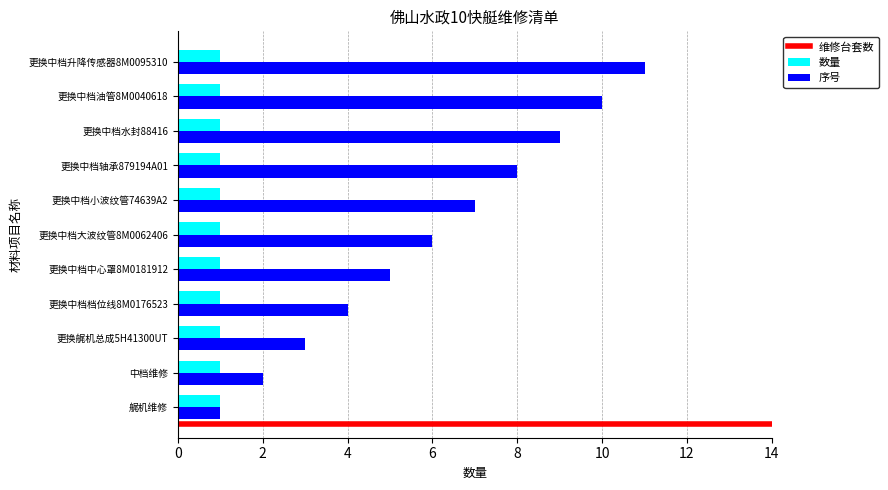

Which series has the widest spread of values?

序号